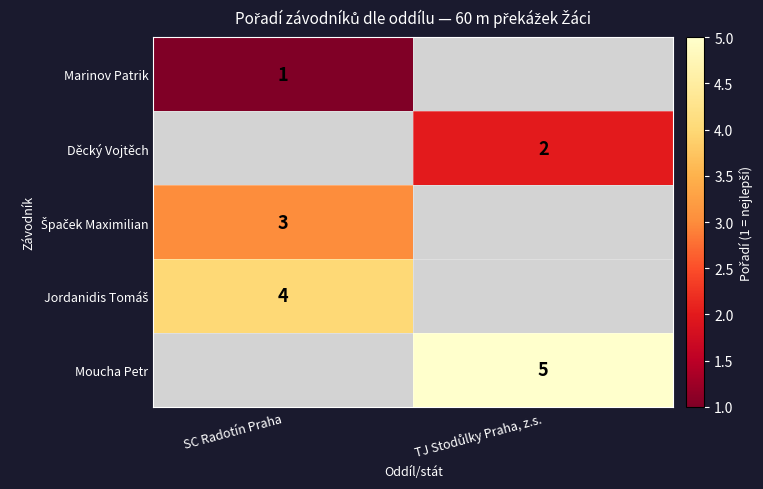

Rank the series by their average value, from lowest to highest.

Marinov Patrik, Děcký Vojtěch, Špaček Maximilian, Jordanidis Tomáš, Moucha Petr